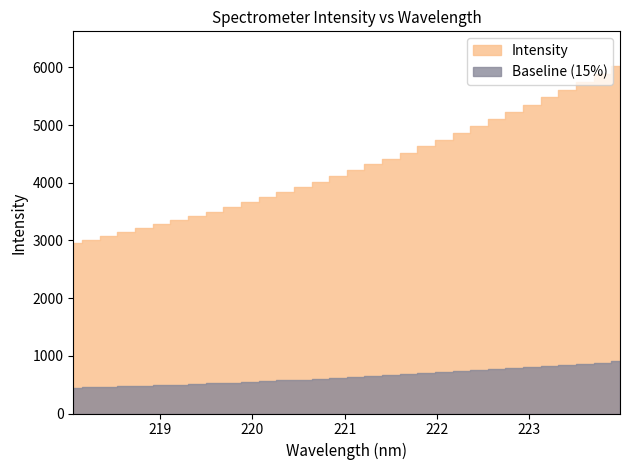

Reading left to right, extract all data points from this chart.

0=2954.3	1=3015.2	2=3077.7	3=3144.3	4=3209.4	5=3278.2	6=3352.9	7=3428.3	8=3502.7	9=3582.9	10=3664.4	11=3750.1	12=3839.1	13=3930.0	14=4021.1	15=4115.9	16=4218.6	17=4321.5	18=4421.9	19=4521.8	20=4636.7	21=4750.4	22=4864.7	23=4983.4	24=5105.5	25=5230.5	26=5354.3	27=5479.9	28=5613.6	29=5746.4	30=5883.1	31=6024.6